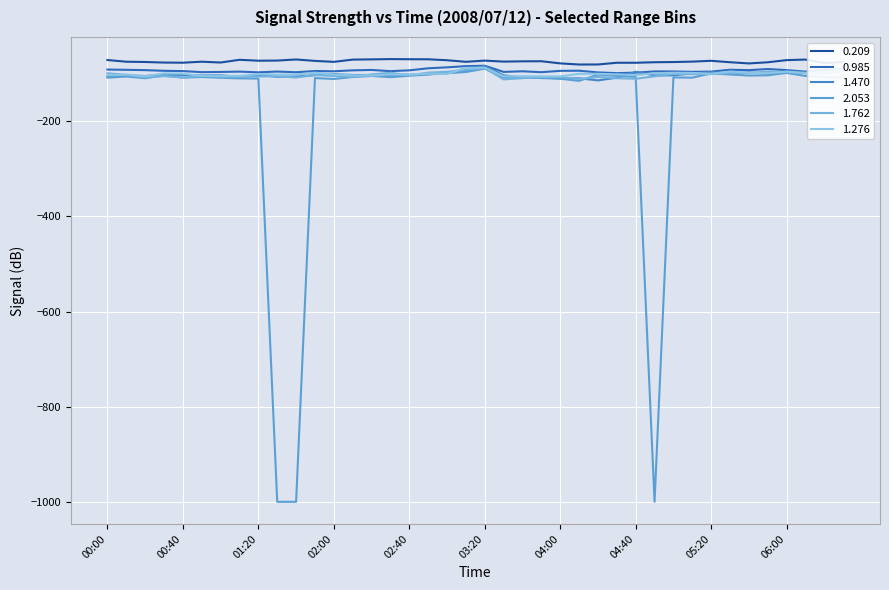

What is the lowest value of the 0.209 series?

-81.1